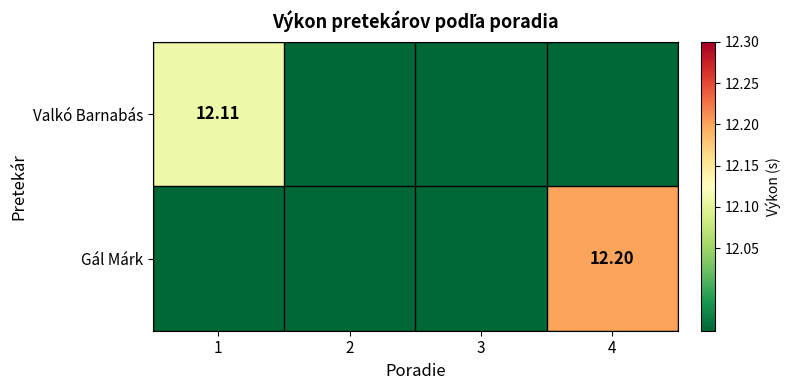

What value does the Gál Márk series have at 2?

11.9